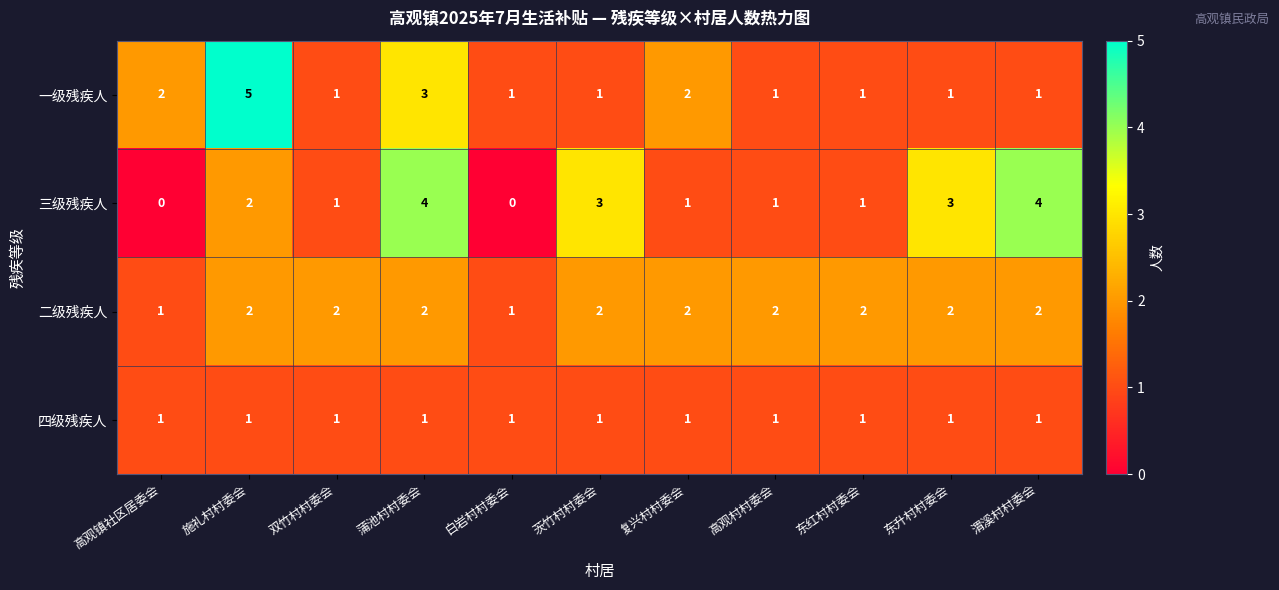

How many 二级残疾人 values are between 2 and 3?

9